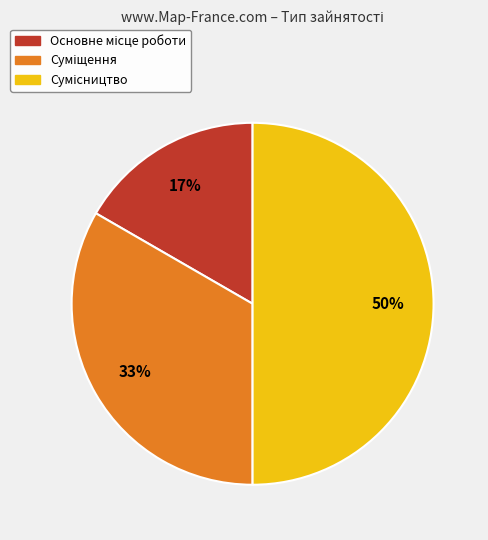

Count the number of slices in the pie.

3